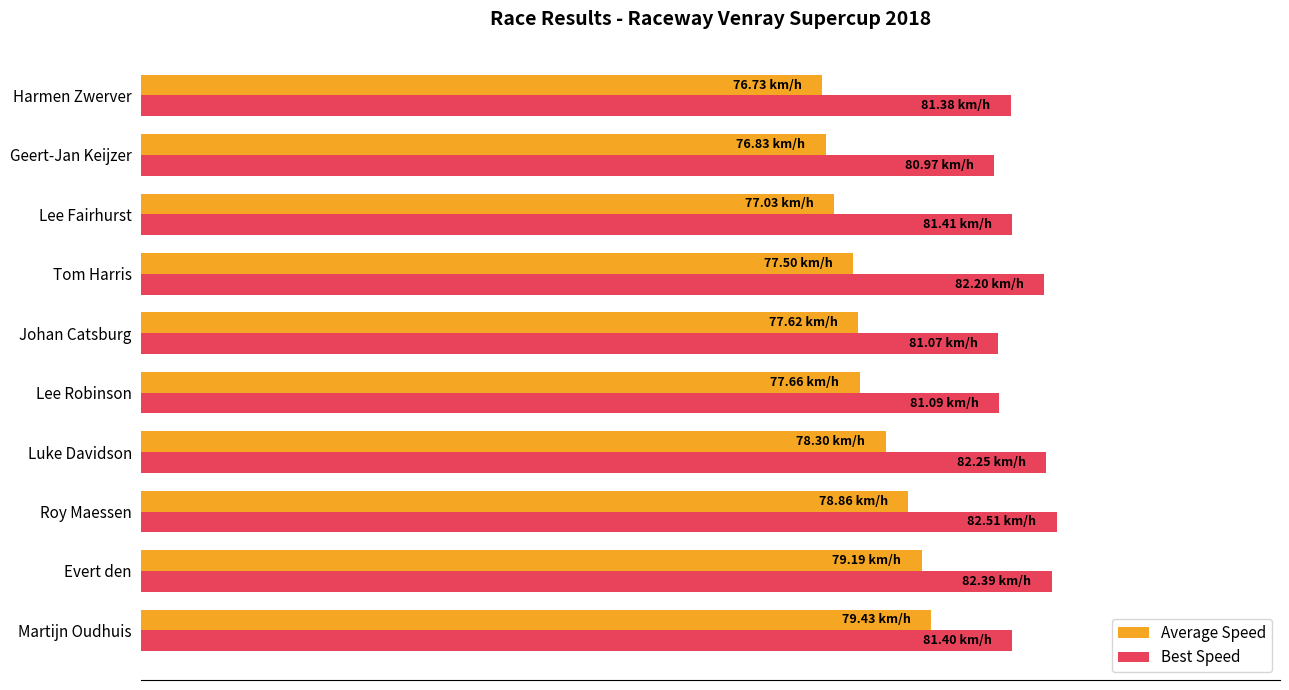

What is the difference between the maximum and second lowest values in the Best Speed series?

1.4